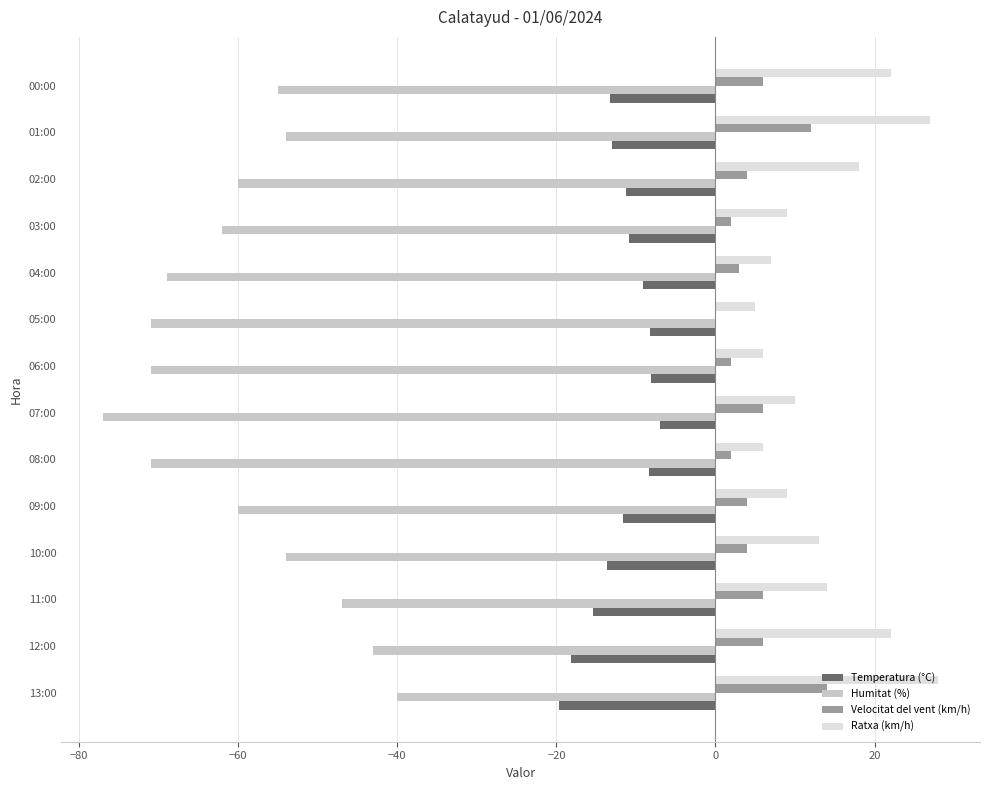

At which category is the sum across all series the highest?

13:00